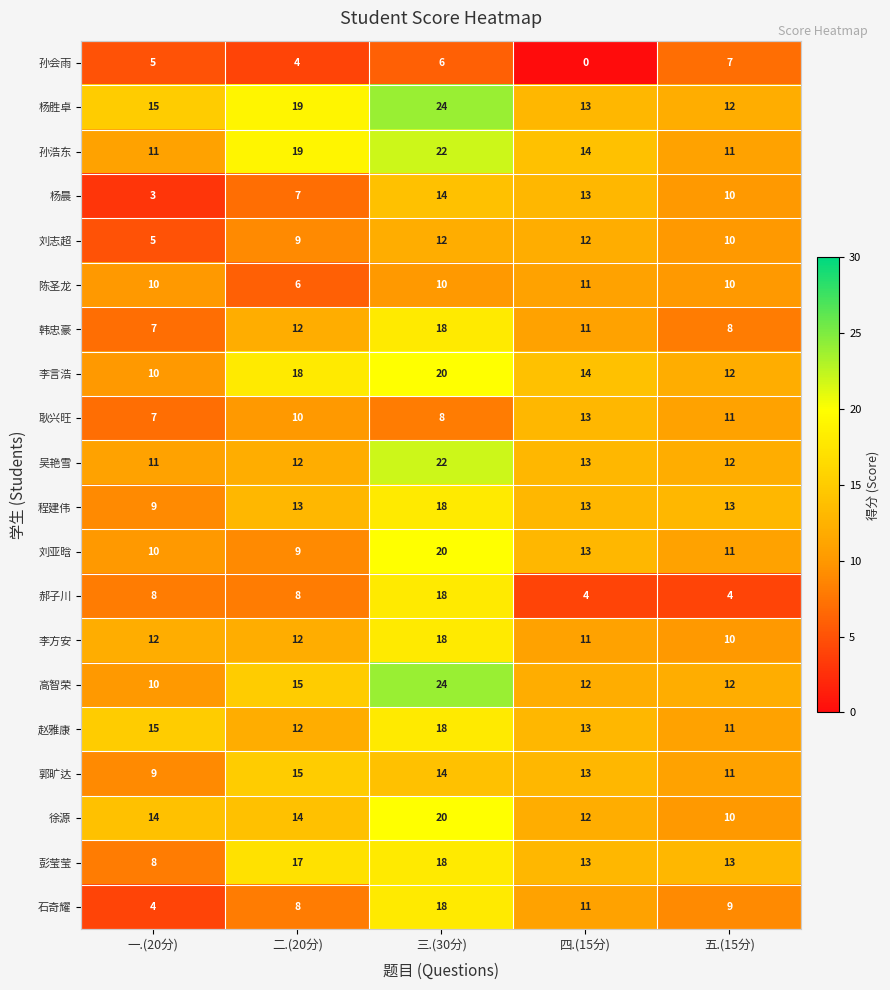

What is the total value across all series at 三.(30分)?

342